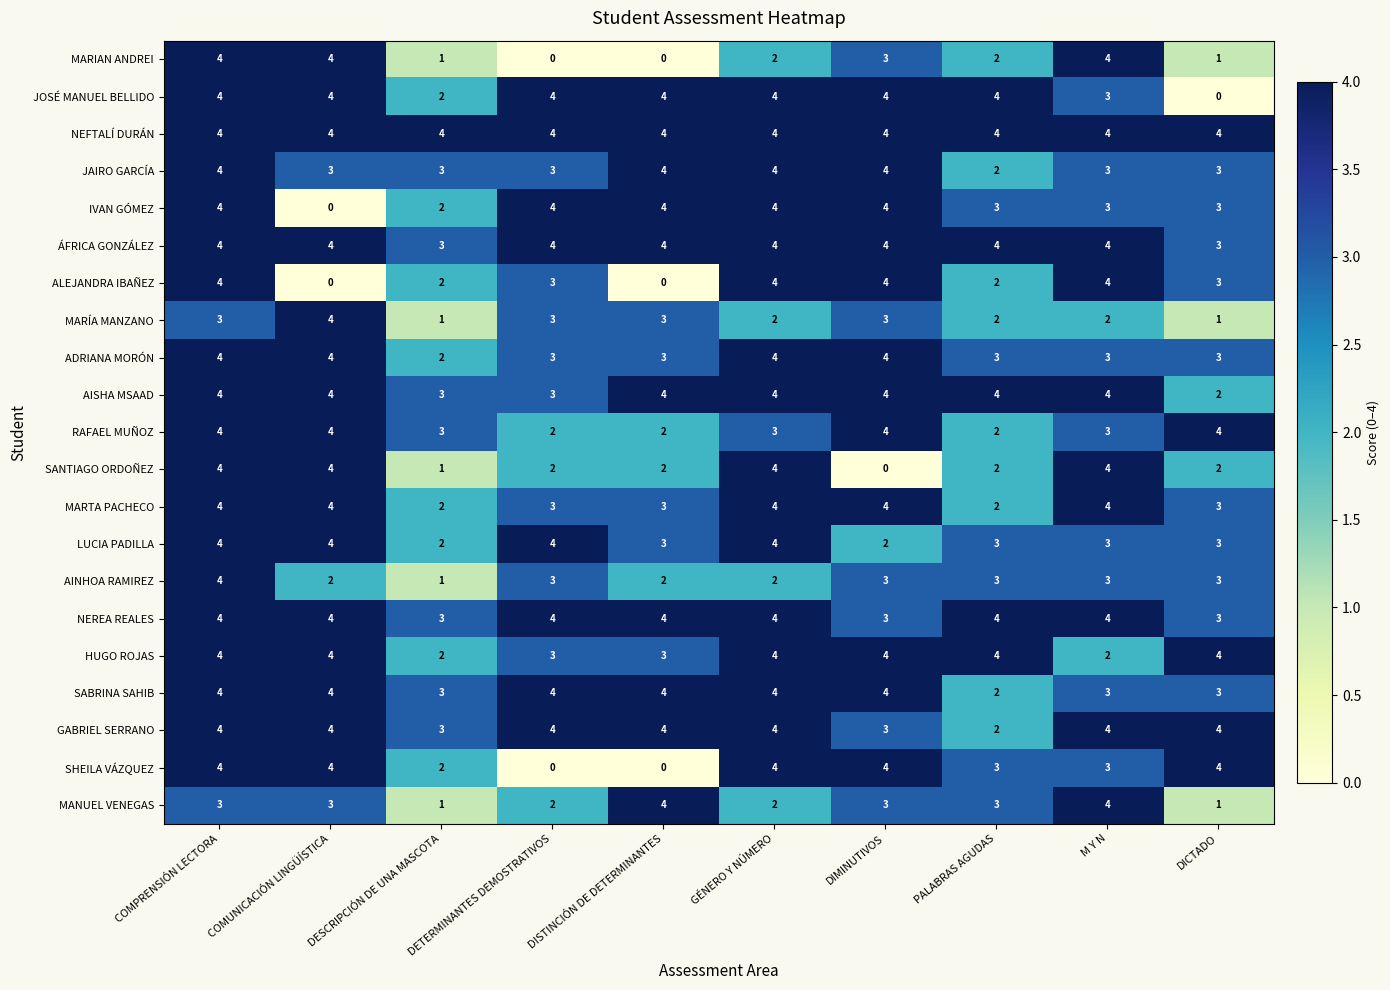

What is the sum of the MARTA PACHECO values at GÉNERO Y NÚMERO and M Y N?

8